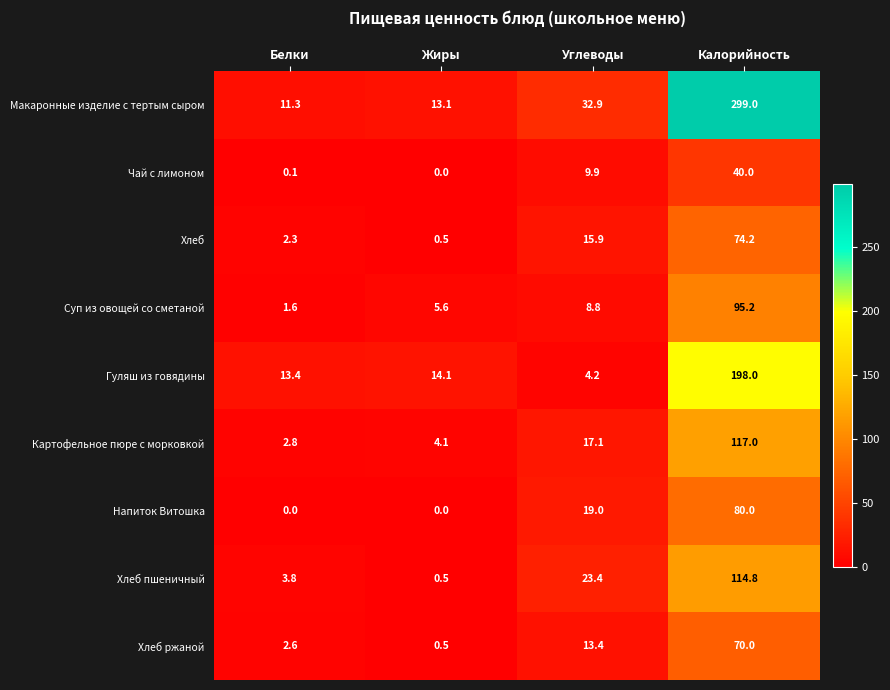

Which category has the highest value in the Хлеб пшеничный series?

Калорийность